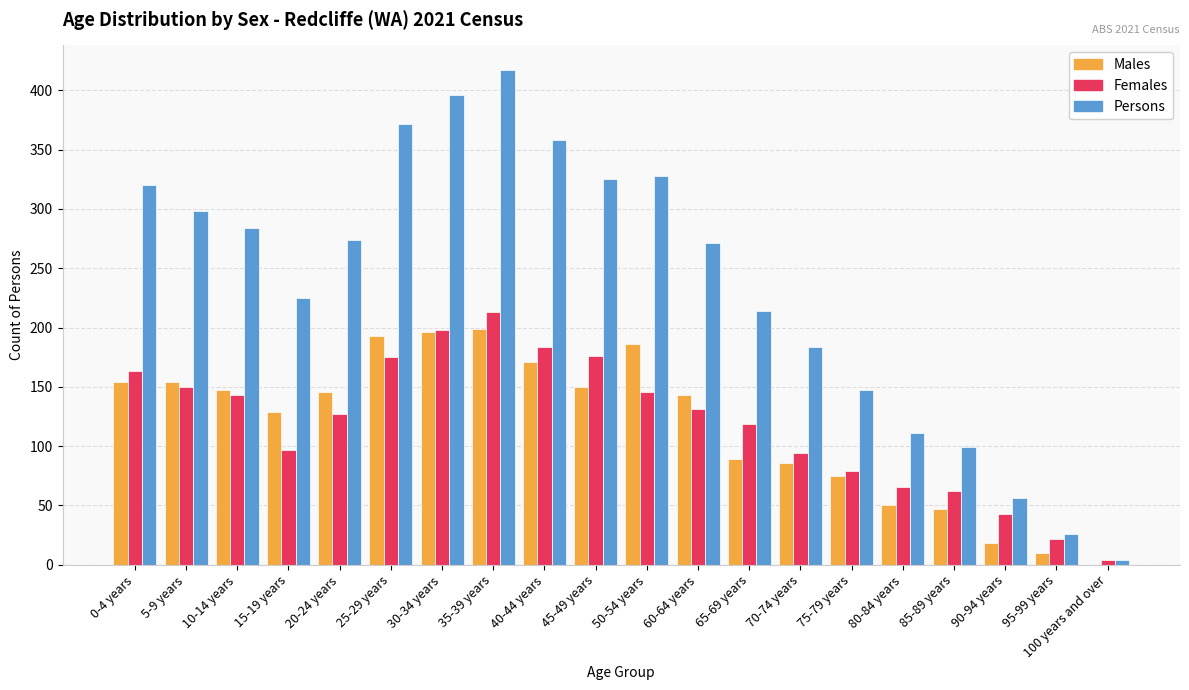

What is the average value of the Males series?

117